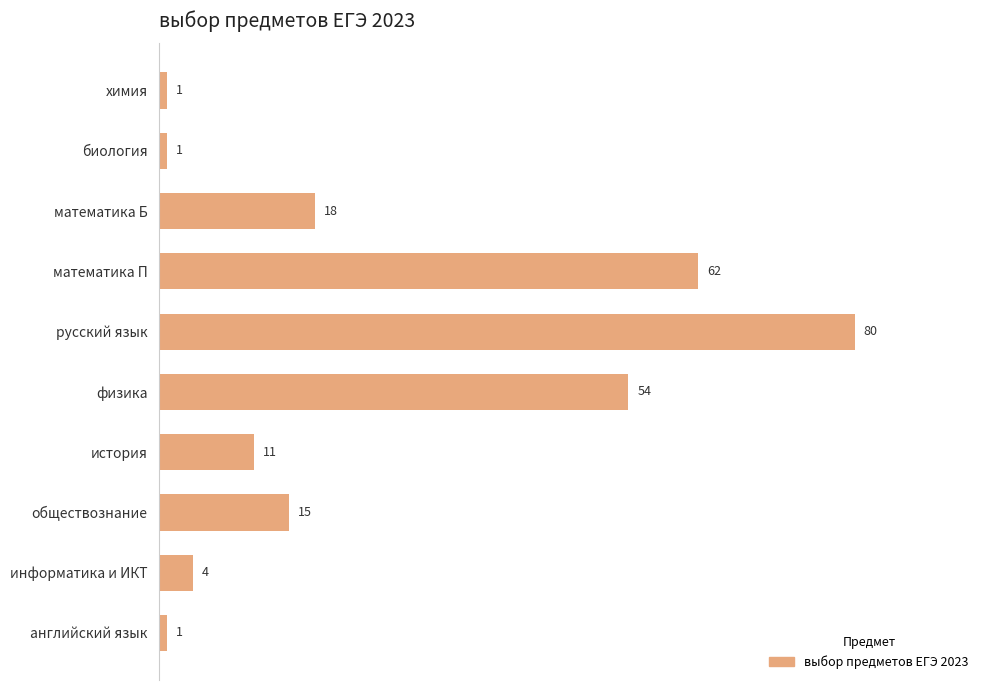

Does the chart contain stacked bars?

No